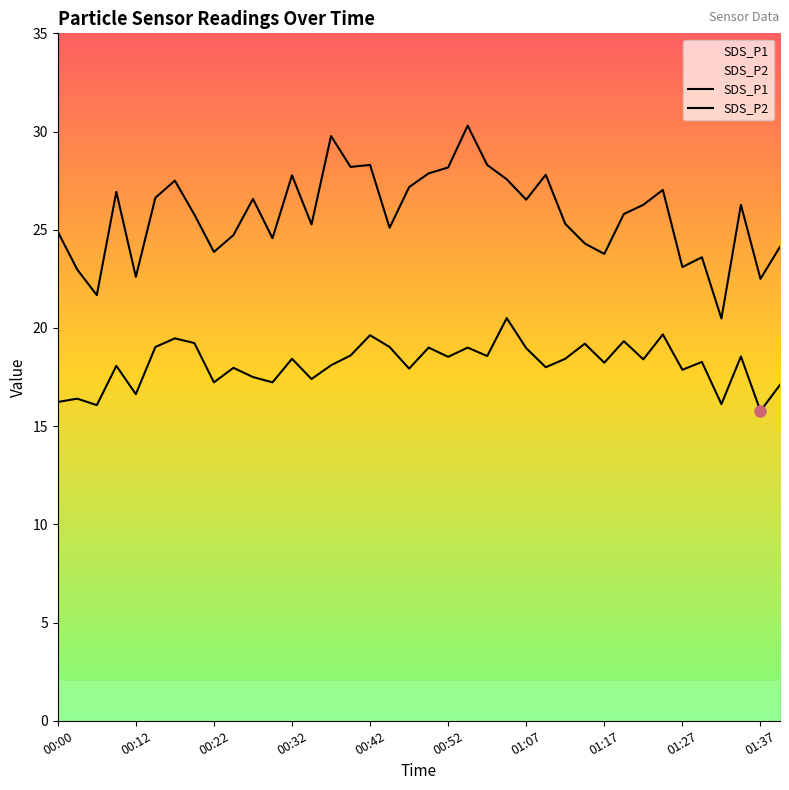

At how many categories does at least one series exceed 22?

36